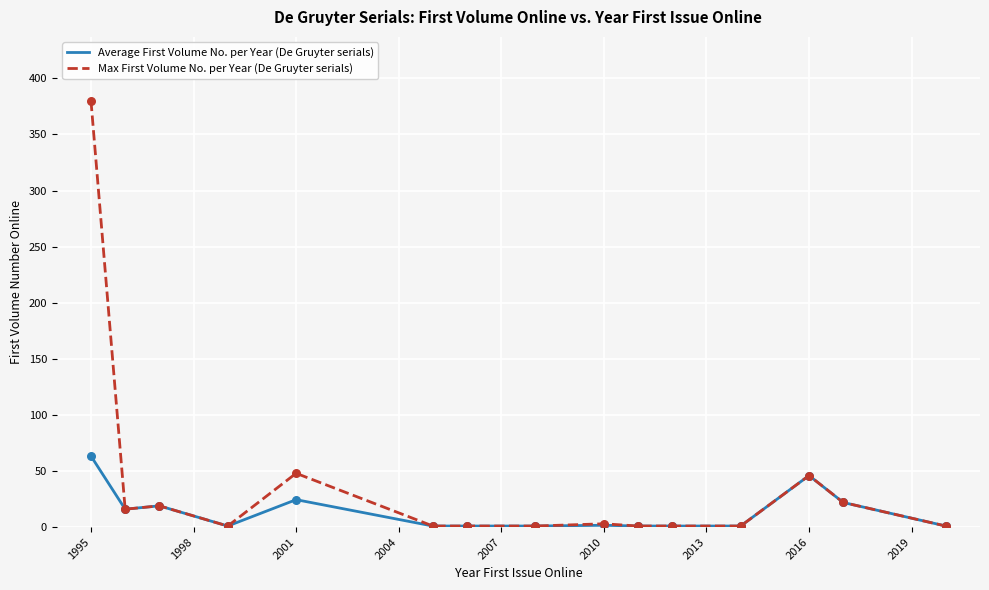

At how many categories does at least one series exceed 214?

1